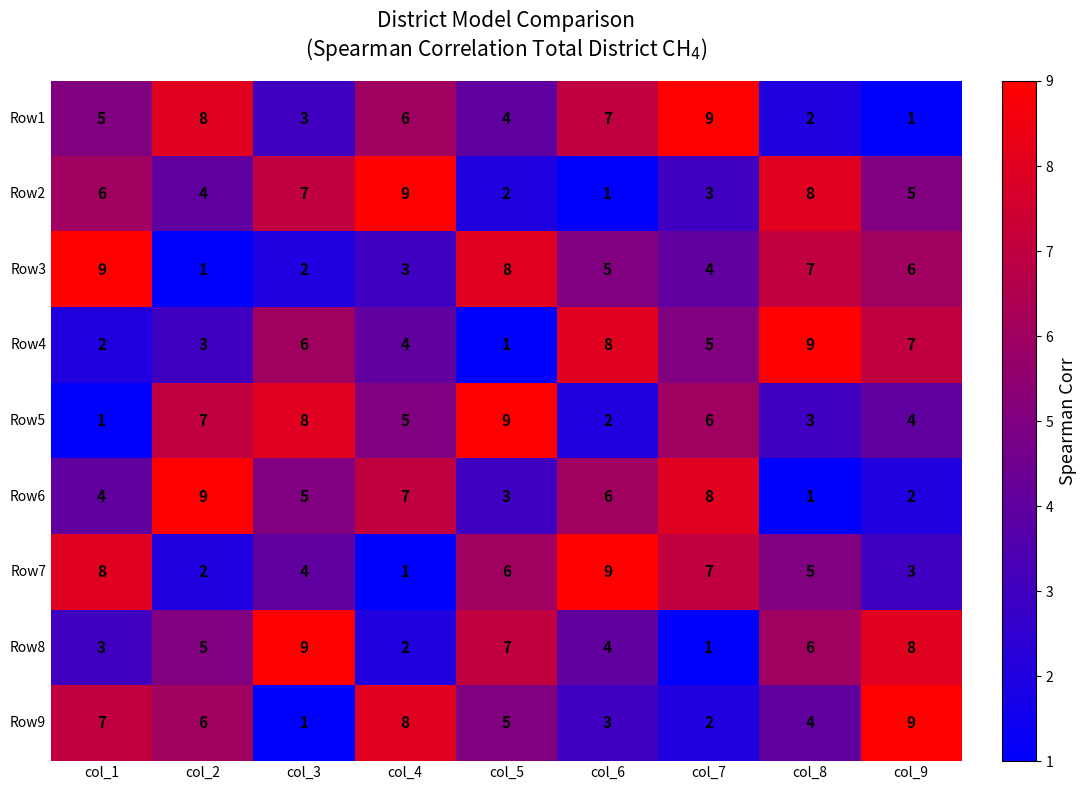

At how many categories does at least one series exceed 2?

9